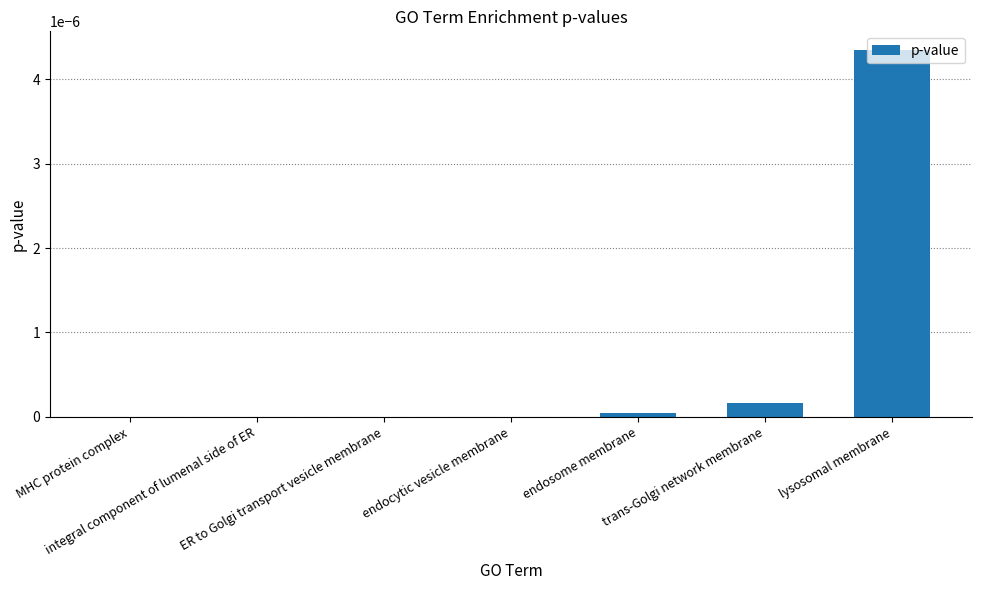

Which has a higher value, trans-Golgi network membrane or endosome membrane?

trans-Golgi network membrane